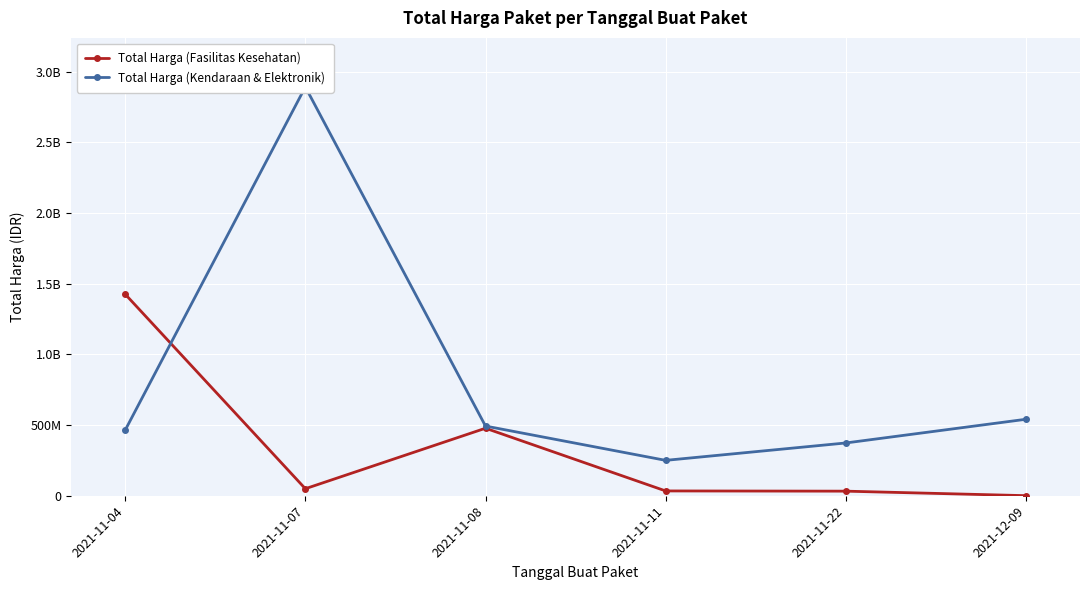

What is the lowest value of the Total Harga (Fasilitas Kesehatan) series?

577875